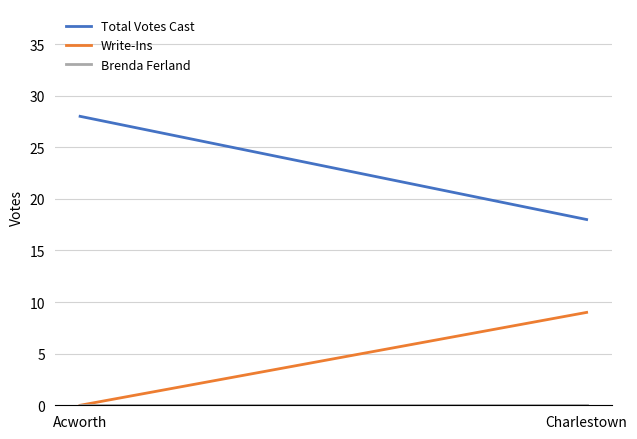

Rank the series by their average value, from lowest to highest.

Brenda Ferland, Write-Ins, Total Votes Cast